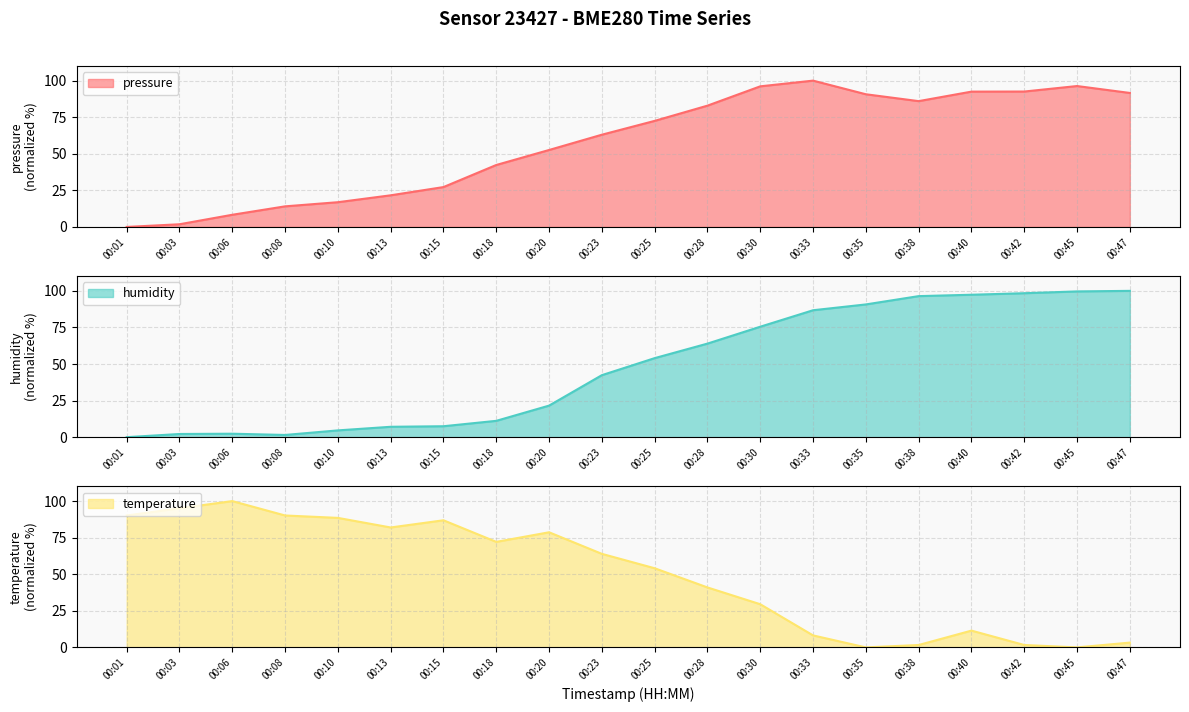

How many data points does each series have?

20